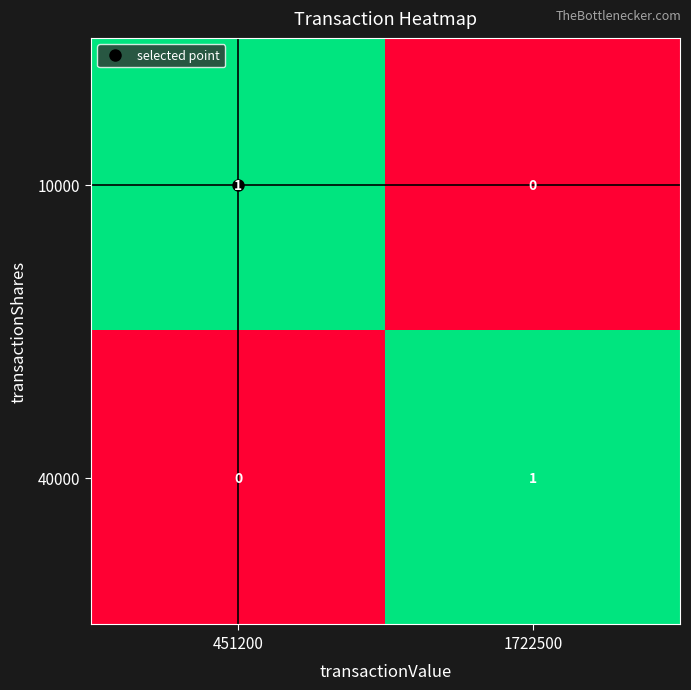

Is the value of 10000 at 1722500 greater than the value of 40000 at 1722500?

No